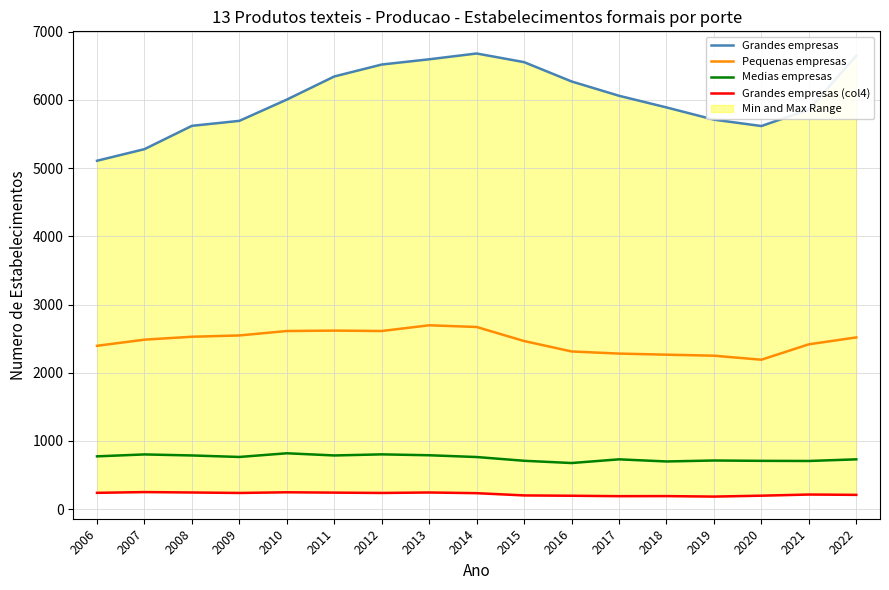

What is the approximate value of Pequenas empresas at 2022, to the nearest 50?

2500